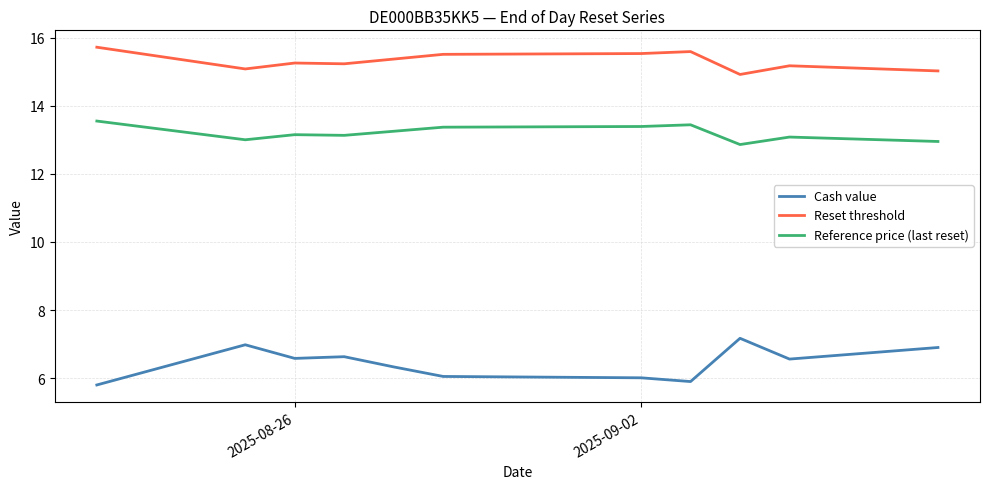

Rank the series by their average value, from highest to lowest.

Reset threshold, Reference price (last reset), Cash value